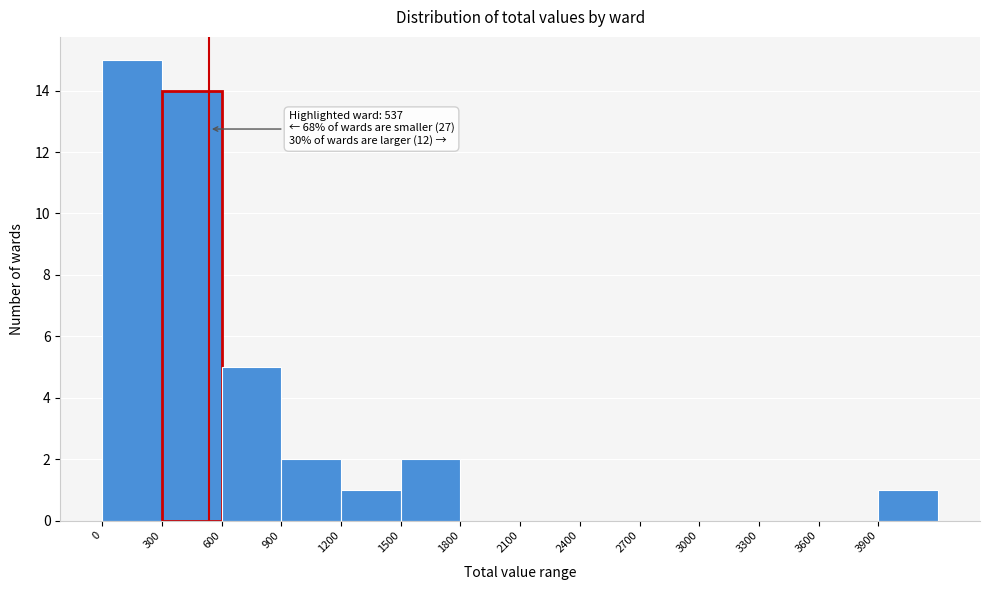

Which range on the x-axis has the tallest bar?

0 to 300